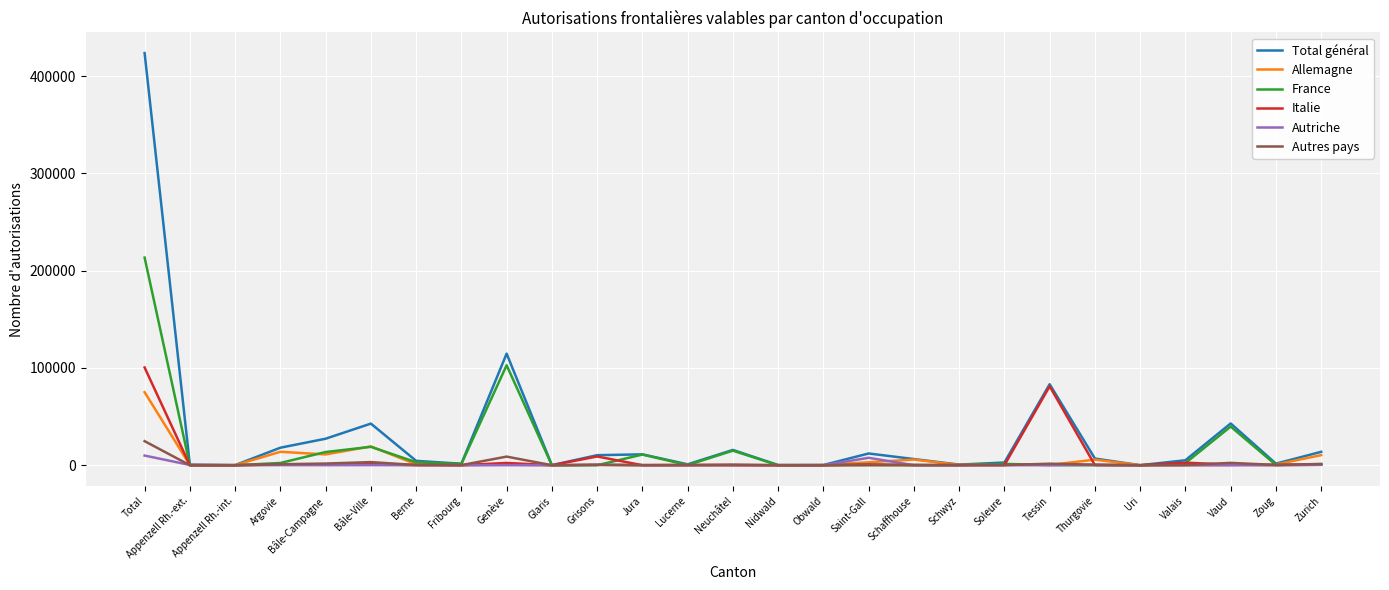

The Autriche series shows 67 at Zoug. True or false?

True